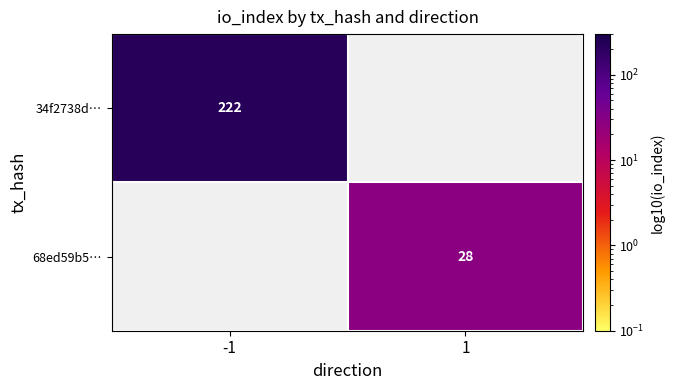

The 68ed59b5… series shows 46 at 1. True or false?

False